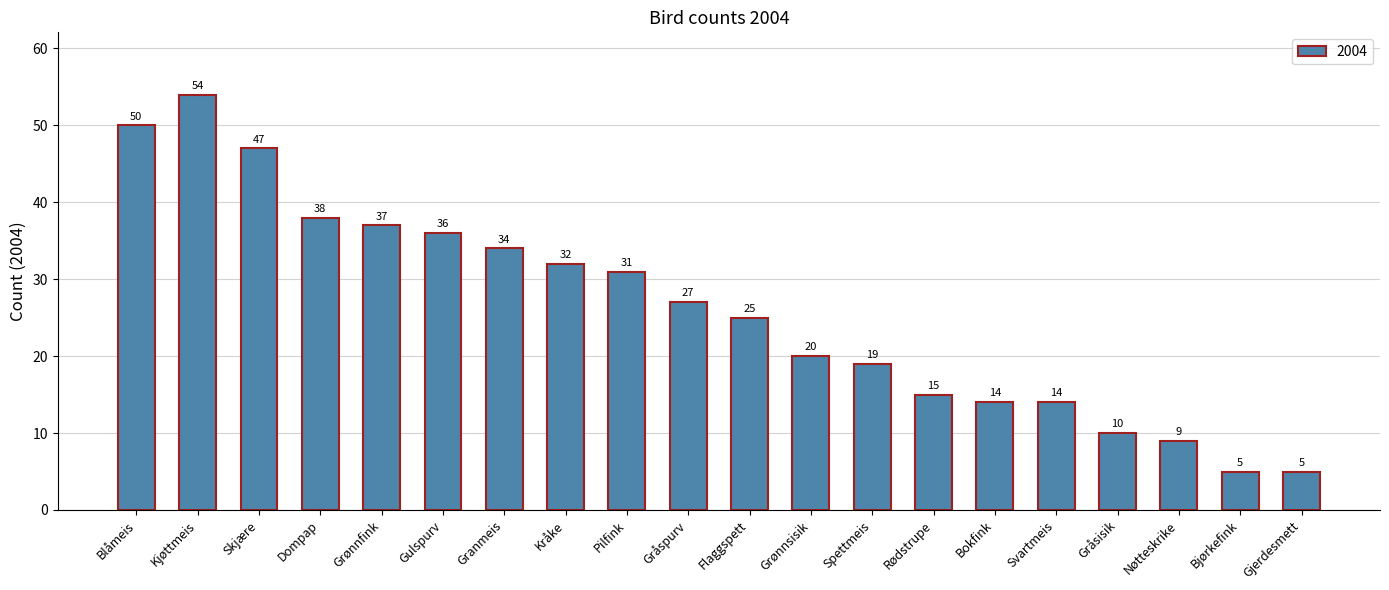

What is the difference between the values at Skjære and Pilfink?

16